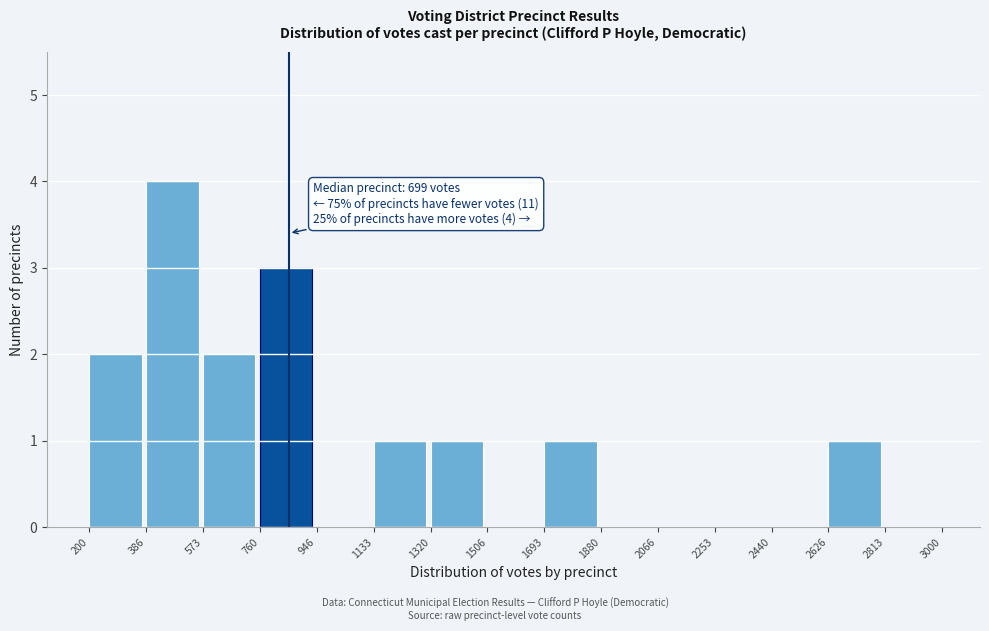

Which range on the x-axis has the tallest bar?

386 to 573